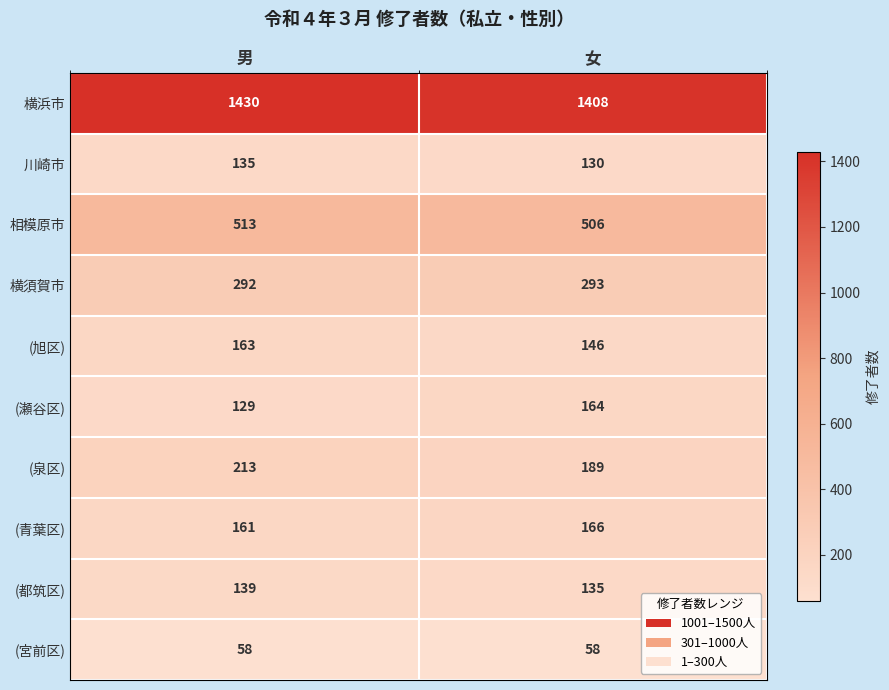

Rank the series by their maximum value, from highest to lowest.

横浜市, 相模原市, 横須賀市, (泉区), (青葉区), (瀬谷区), (旭区), (都筑区), 川崎市, (宮前区)